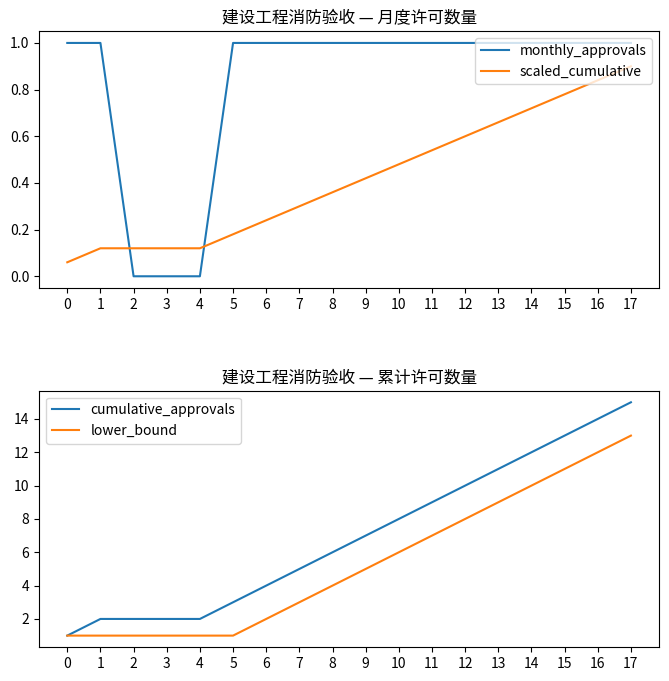

What is the difference between the maximum and minimum values in the scaled_cumulative series?

0.8